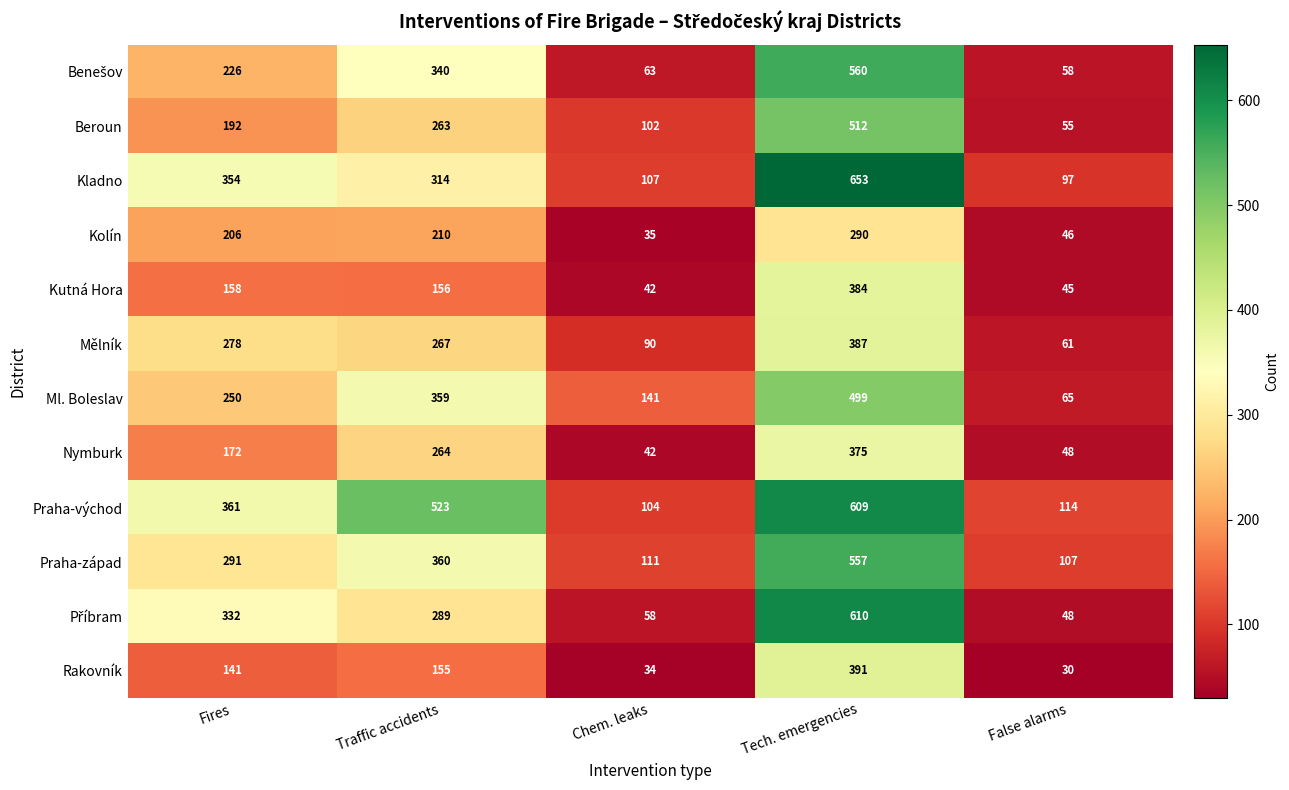

How many values in the Praha-západ series are below 291?

2